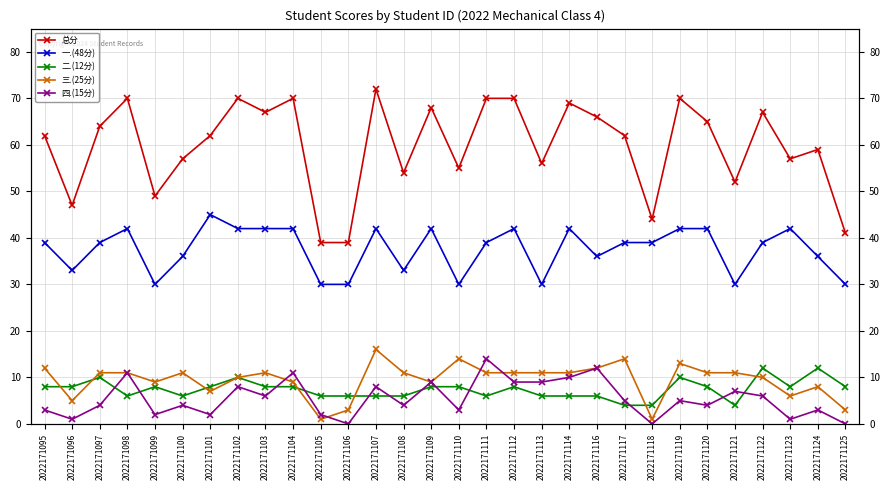

What is the difference between the highest and lowest values at 2022171113?

50